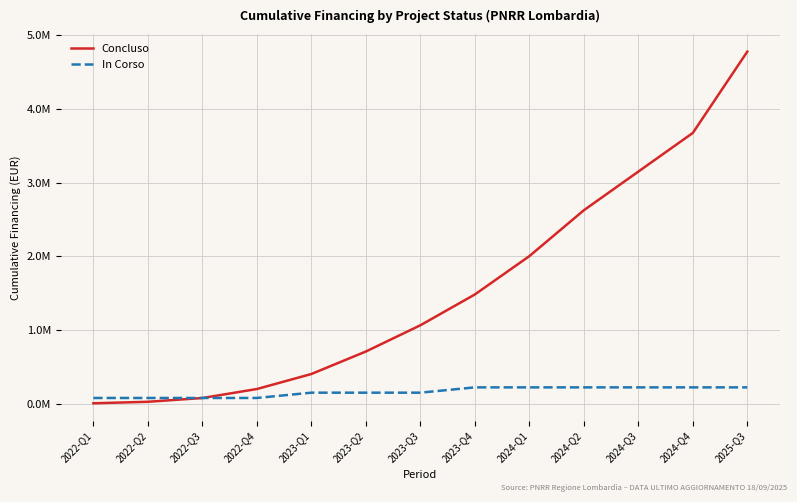

Does the chart have visible grid lines?

Yes